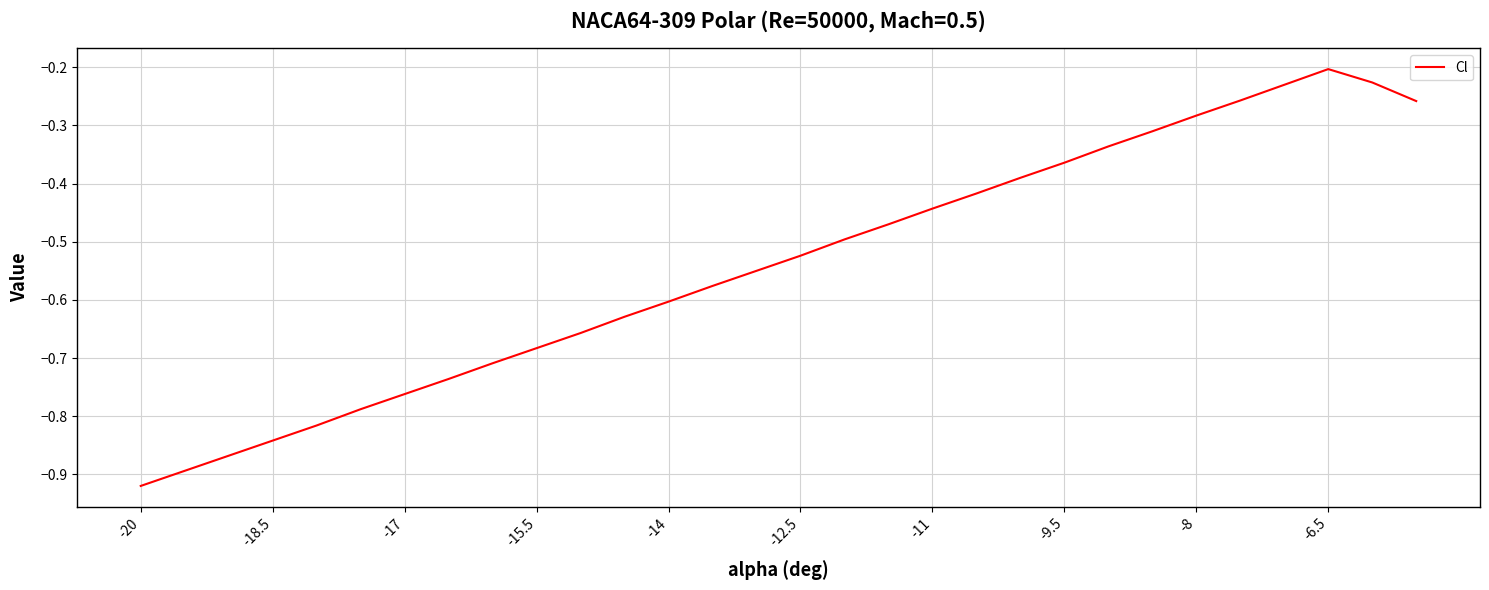

Is this an area chart (filled region under the line)?

No